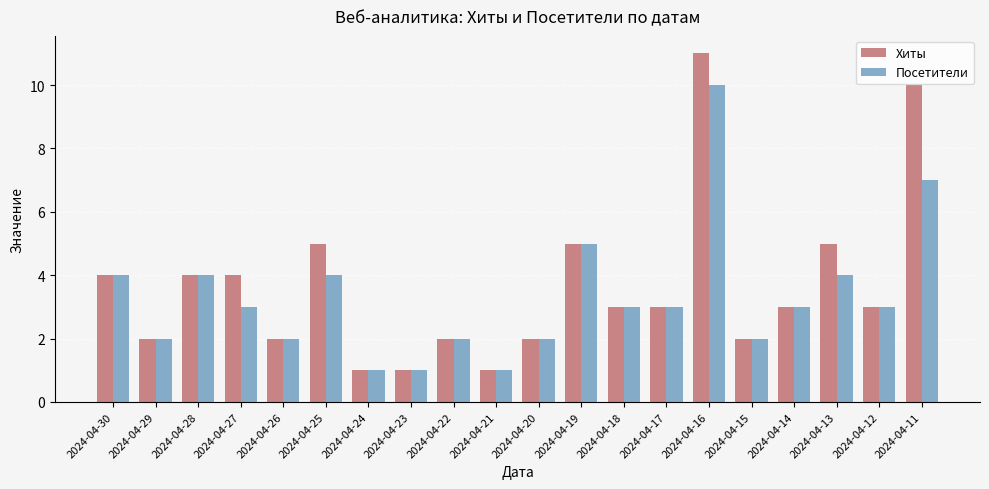

Where is Посетители nearest to the value 5?

2024-04-19